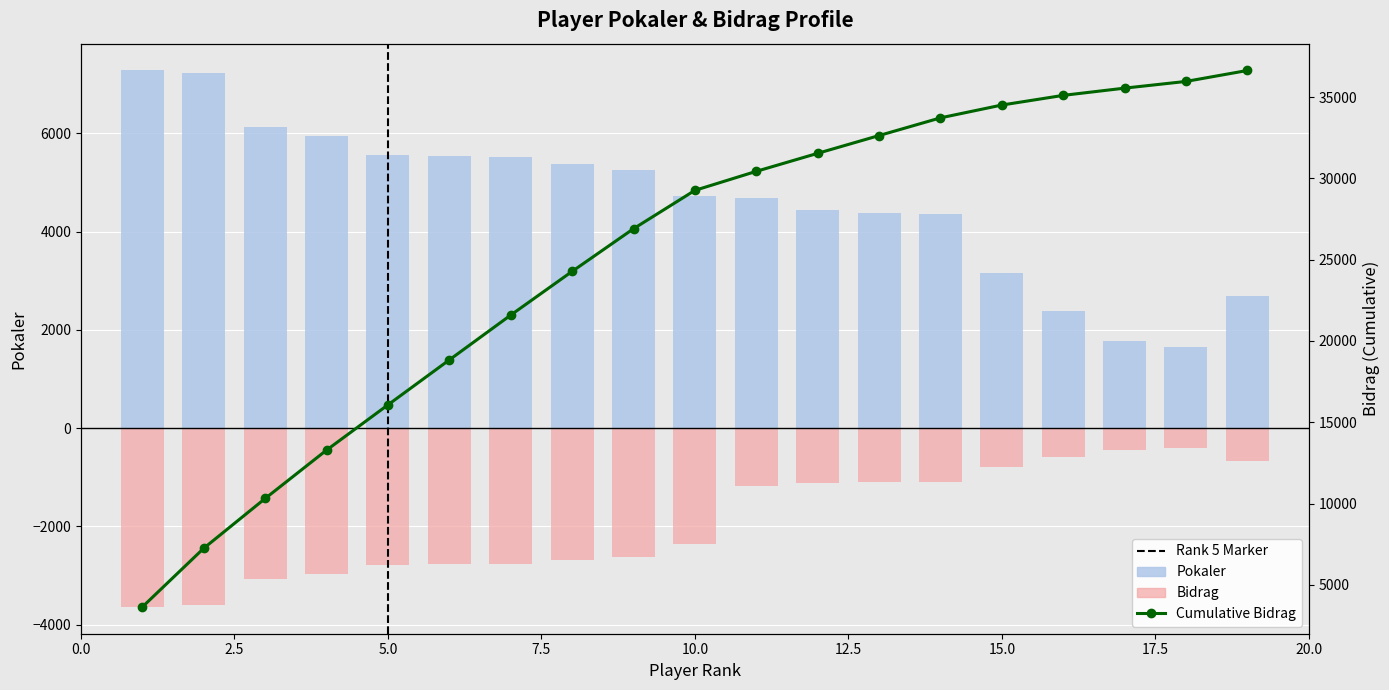

What is the sum of all Bidrag values?

-36642